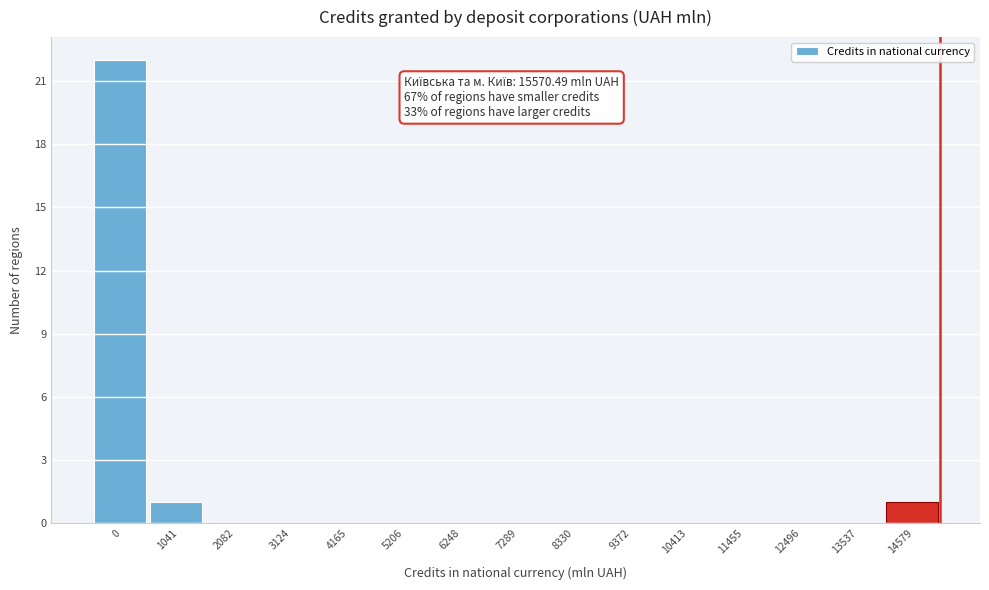

Reading left to right, list all the values displayed in this chart.

0=22	1041=1	2082=0	3124=0	4165=0	5206=0	6248=0	7289=0	8330=0	9372=0	10413=0	11455=0	12496=0	13537=0	14579=1